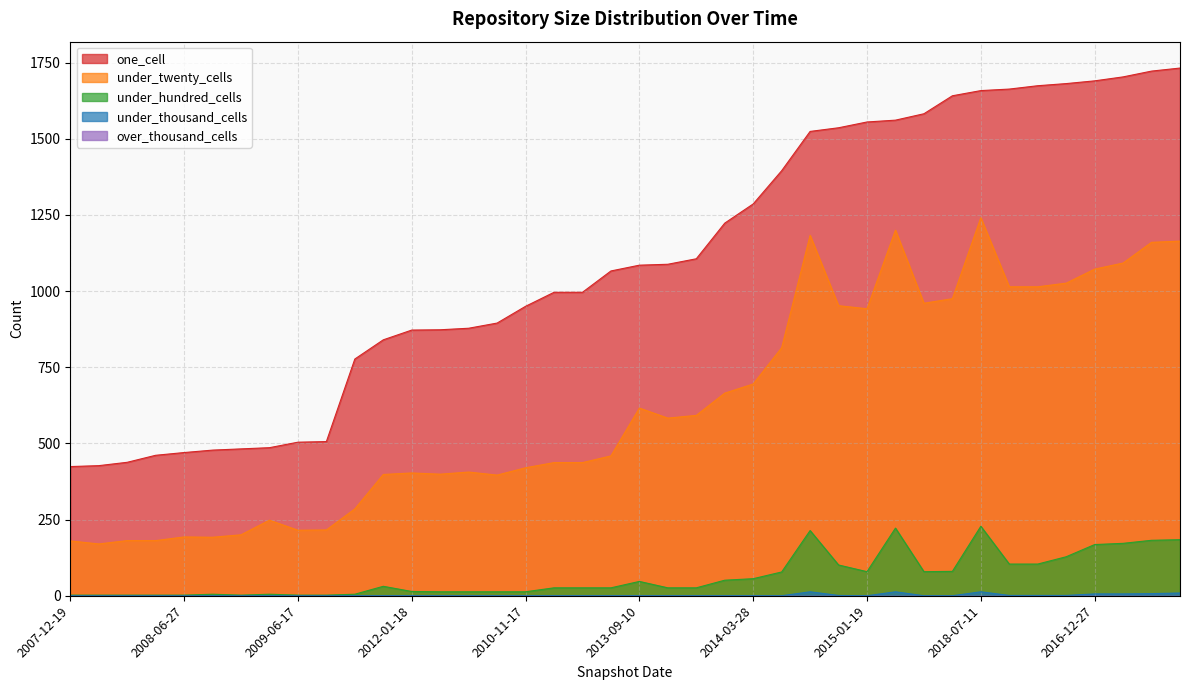

How many lines are shown in the chart?

5